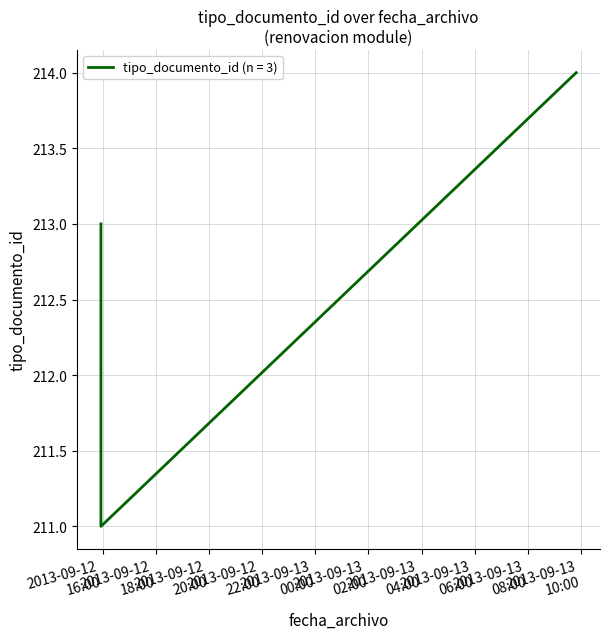

What is the smallest value displayed?

211